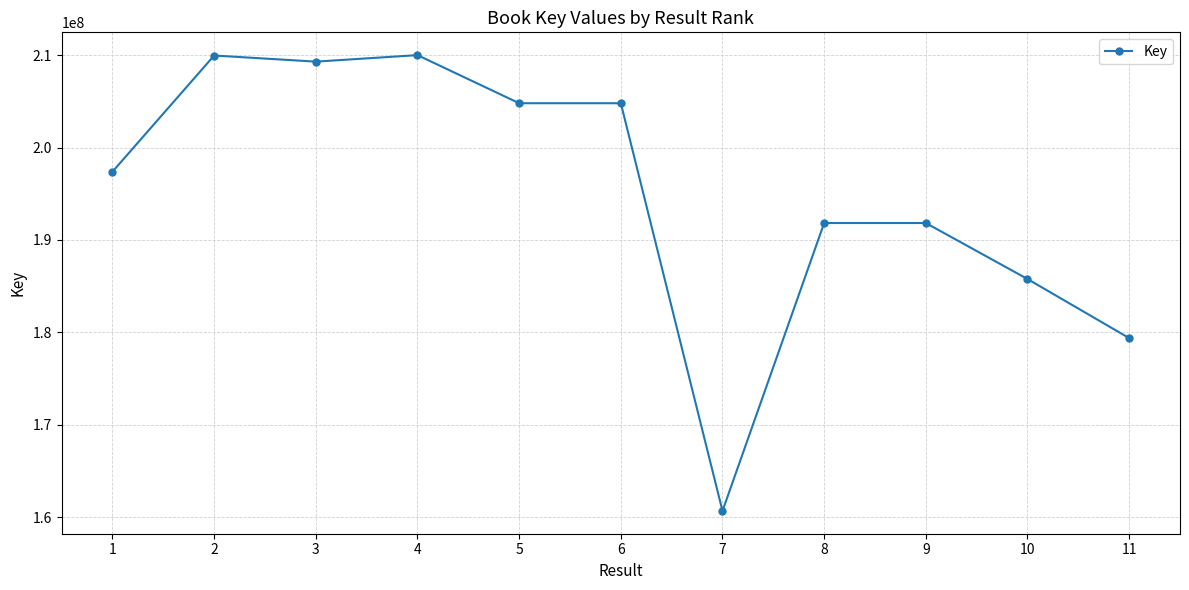

What is the value of the 10th point from the left?

185771367